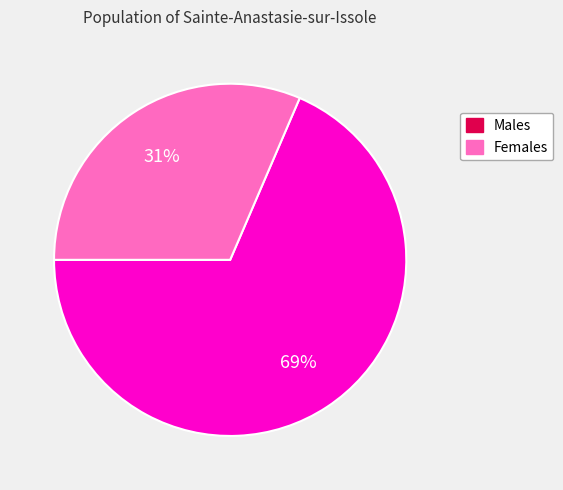

Is there a majority slice in this chart?

Yes